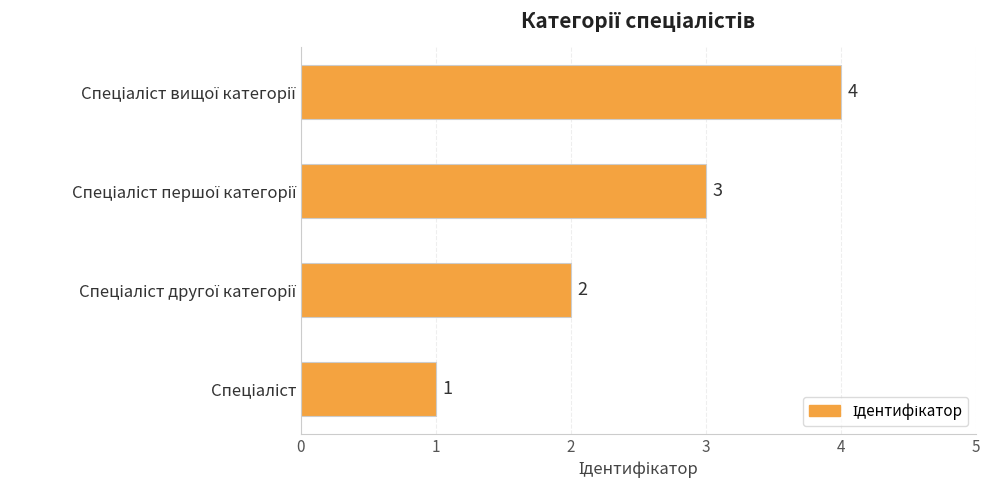

What is the sum of all values?

10